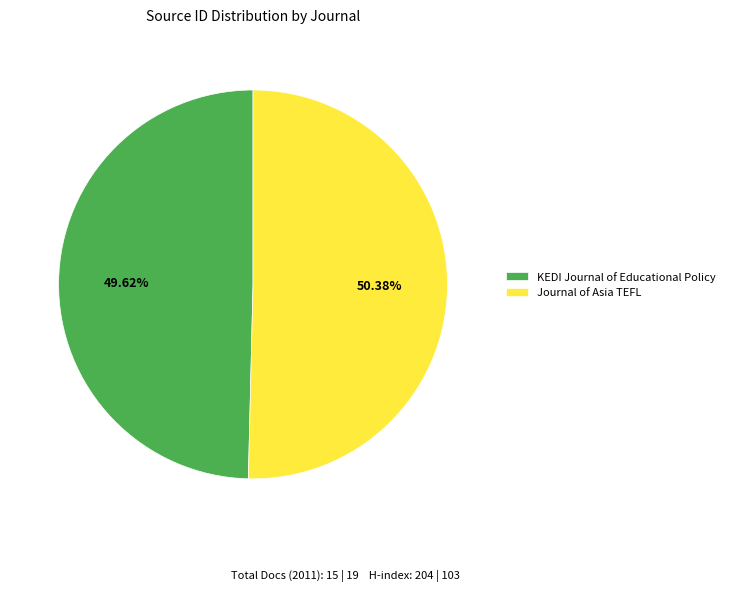

Does KEDI Journal of Educational Policy account for over 50% of the chart?

No